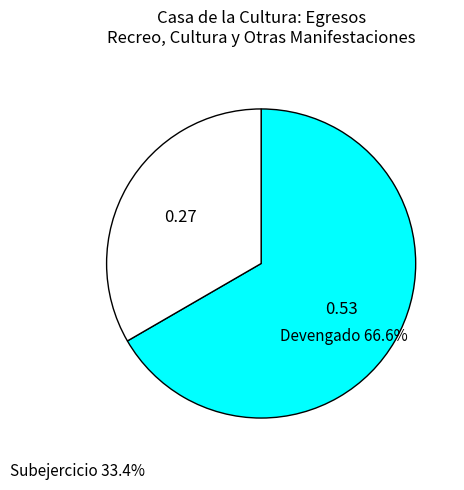

Between Subejercicio and Devengado, which is larger?

Devengado